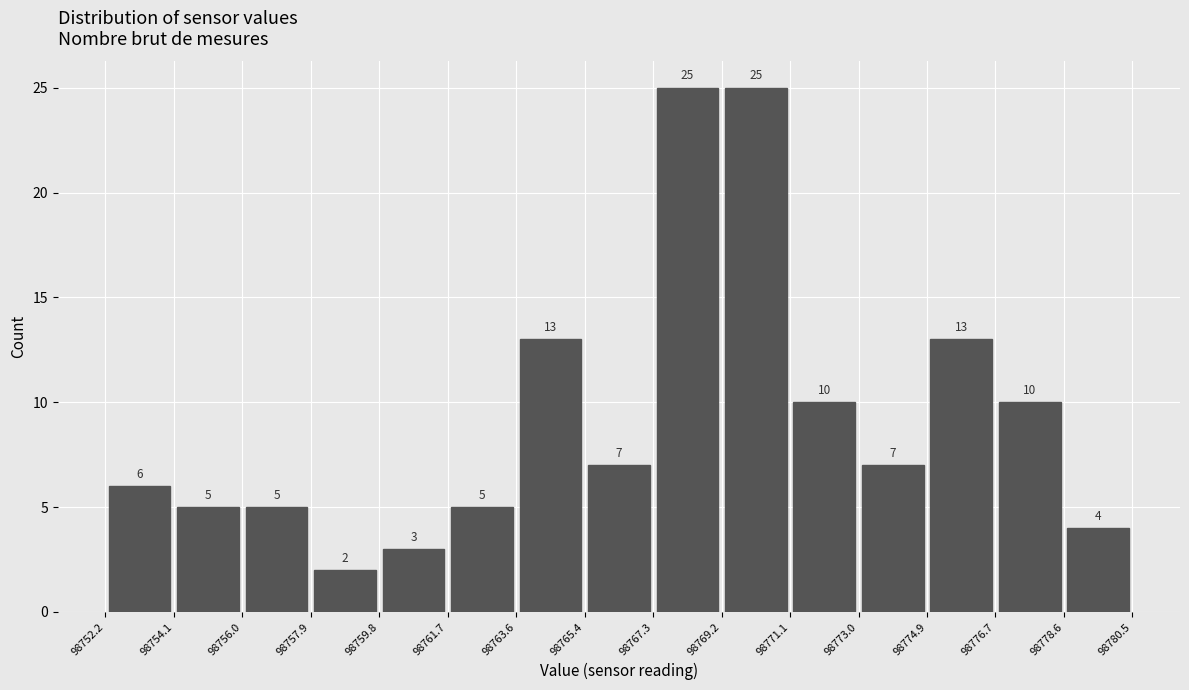

Reading left to right, transcribe this chart: for each bar, give the range it covers on the x-axis and its height.

98752.2 to 98754.1: 6
98754.1 to 98756.0: 5
98756.0 to 98757.9: 5
98757.9 to 98759.8: 2
98759.8 to 98761.7: 3
98761.7 to 98763.6: 5
98763.6 to 98765.4: 13
98765.4 to 98767.3: 7
98767.3 to 98769.2: 25
98769.2 to 98771.1: 25
98771.1 to 98773.0: 10
98773.0 to 98774.9: 7
98774.9 to 98776.7: 13
98776.7 to 98778.6: 10
98778.6 to 98780.5: 4